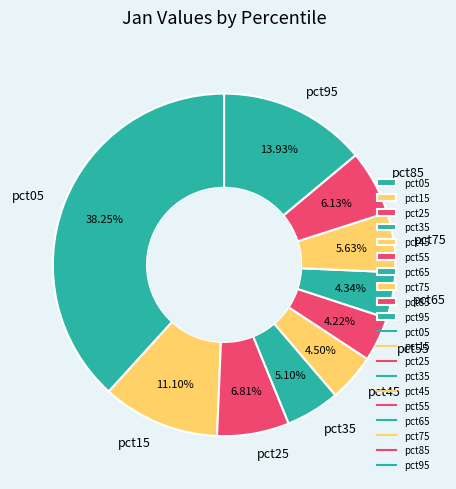

How many segments does this pie chart have?

10